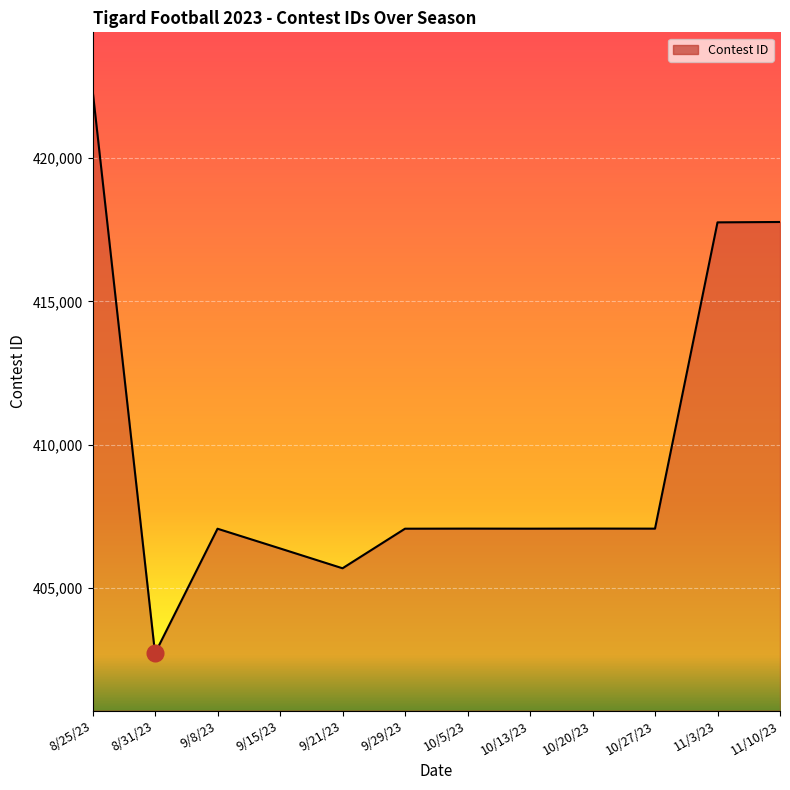

Which category has the lowest value across all series?

8/31/23